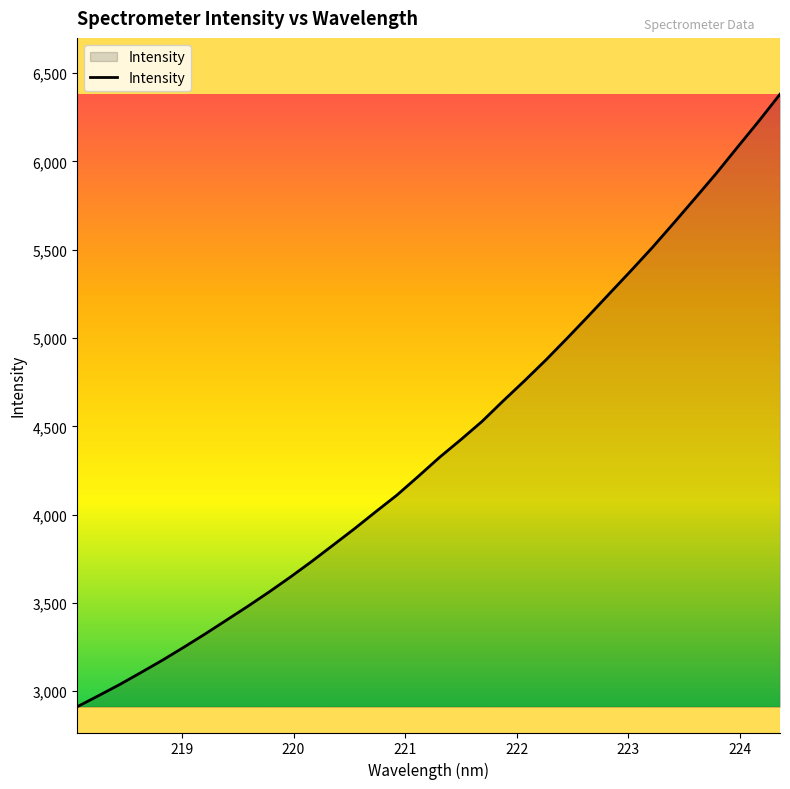

What is the greatest value displayed?

6379.9